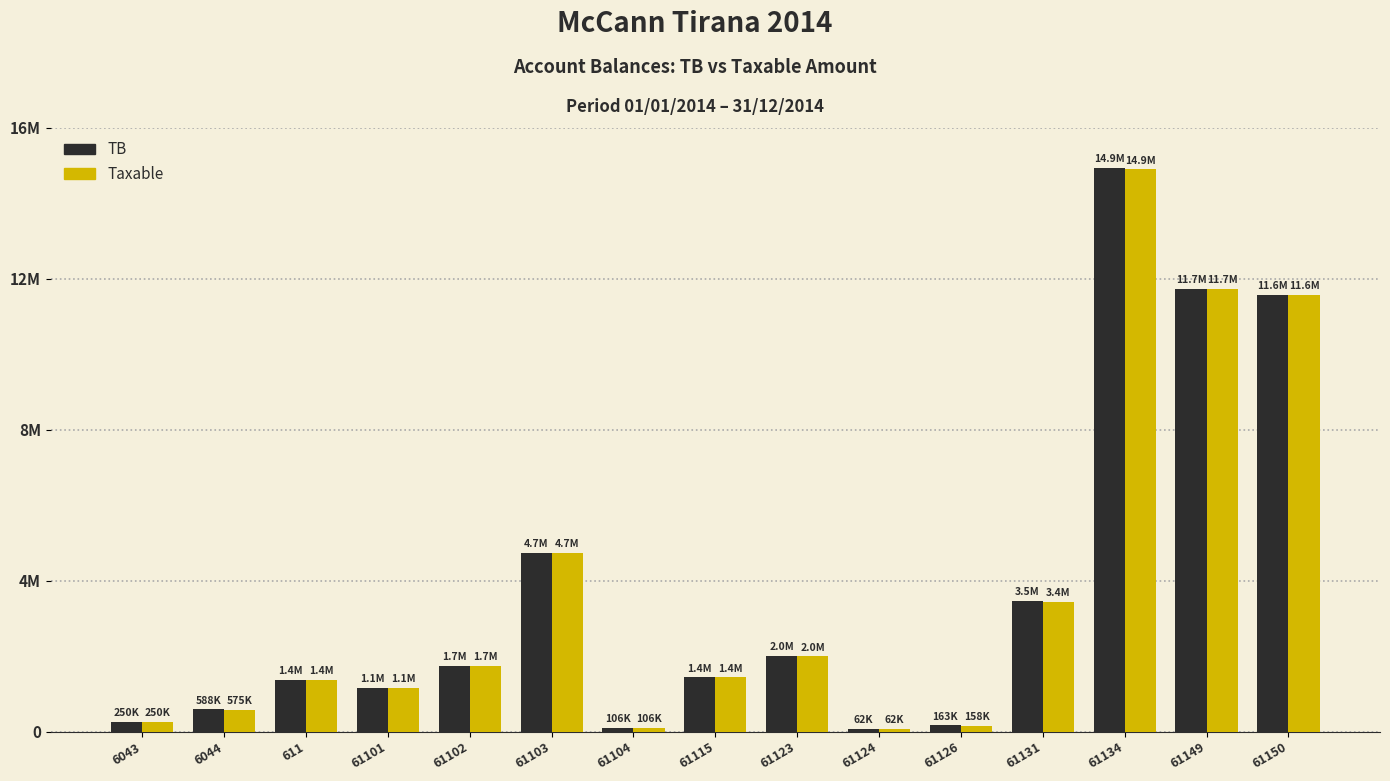

What is the difference between the second highest and minimum values in the TB series?

11656063.4